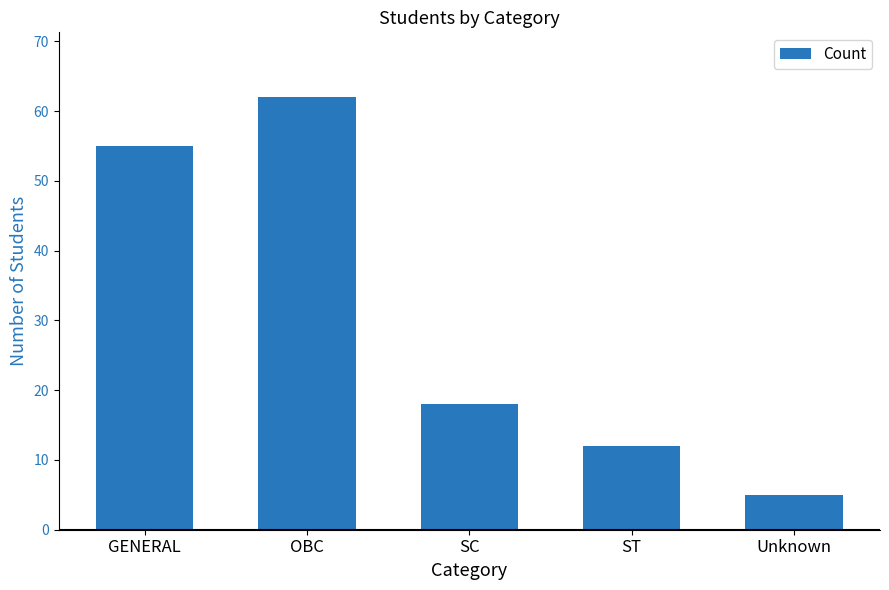

Are the bars grouped side by side (vs. stacked)?

No